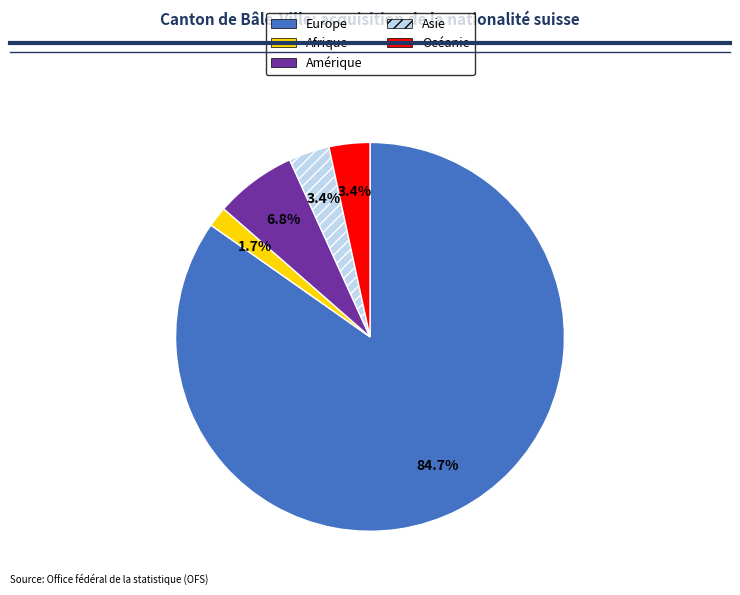

How many slices are in this pie chart?

5